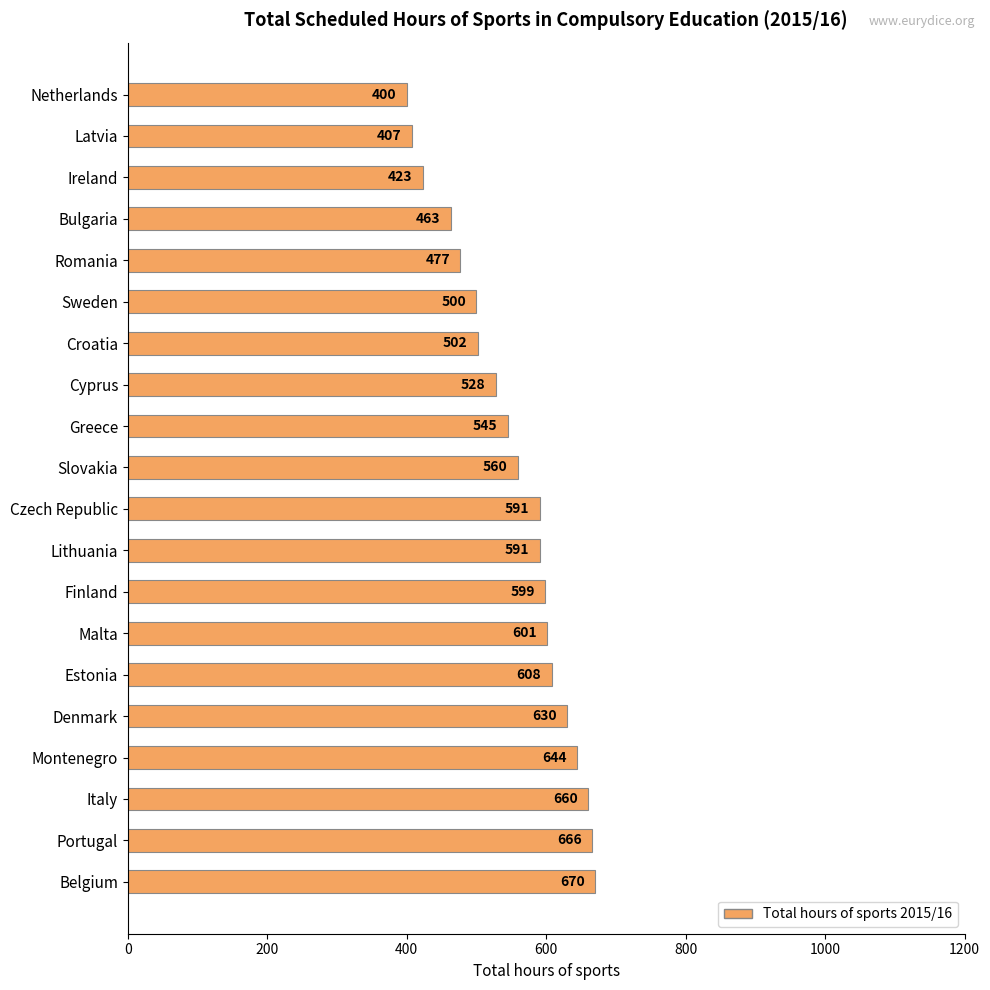

What is the difference between the values at Estonia and Denmark?

22